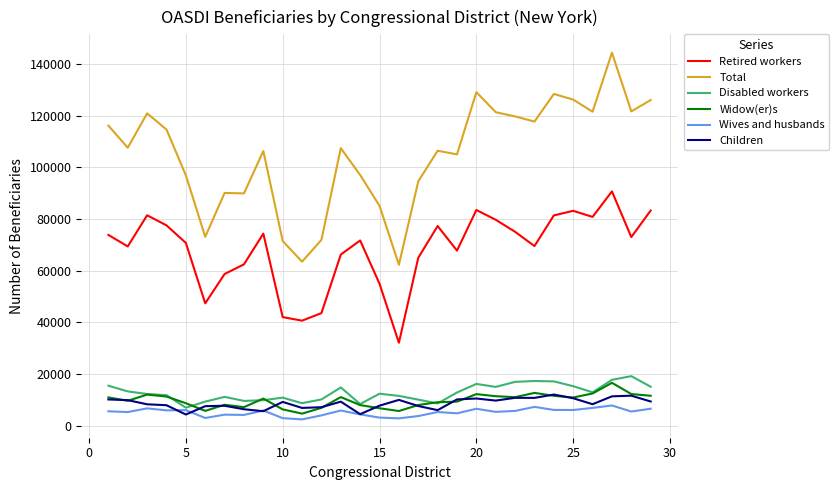

Which series has the largest total across all categories?

Total